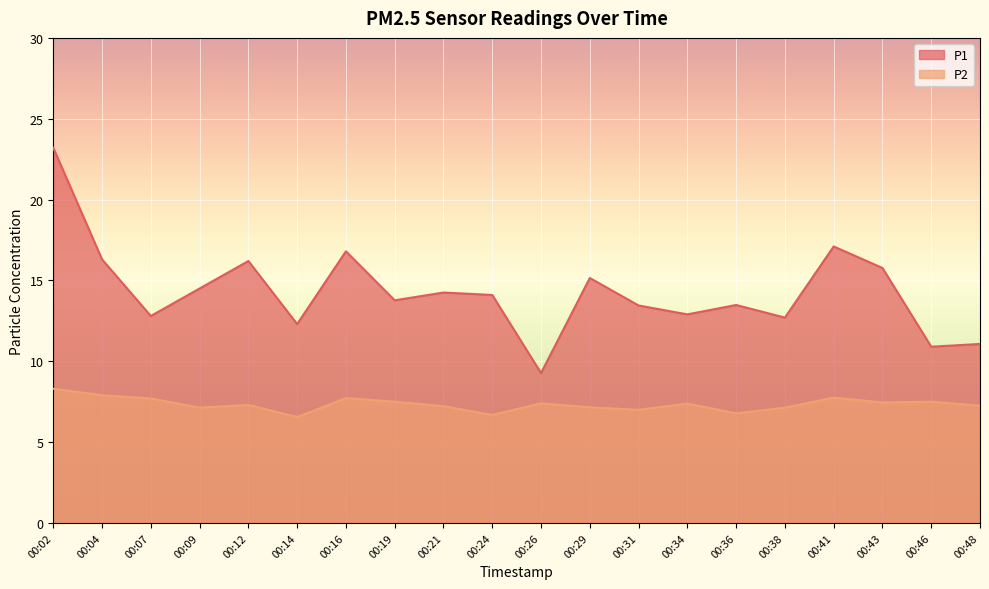

What is the highest value of the P2 series?

8.3